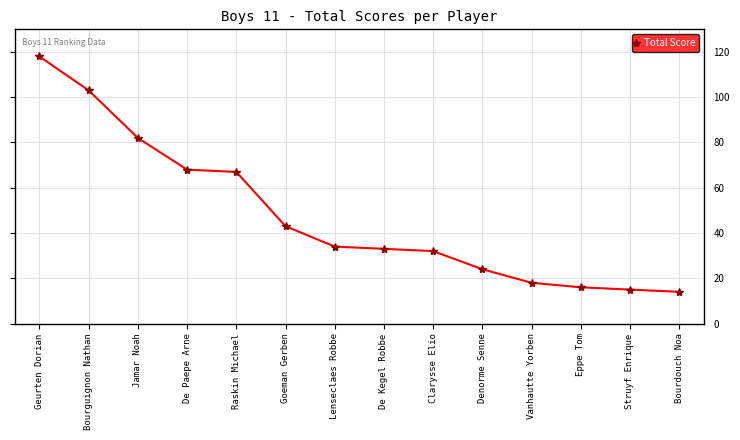

The value at Eppe Tom is 16. True or false?

True